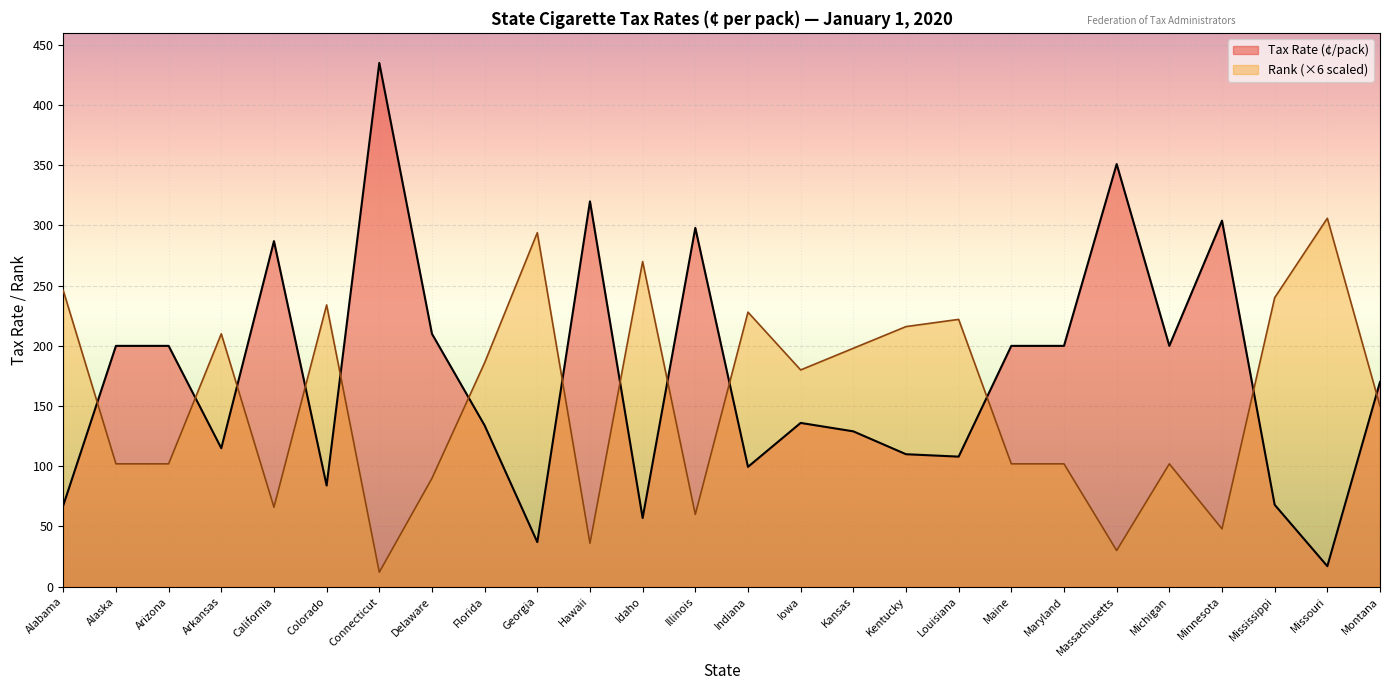

How many values in the Tax Rate (¢/pack) series are below 170?

13